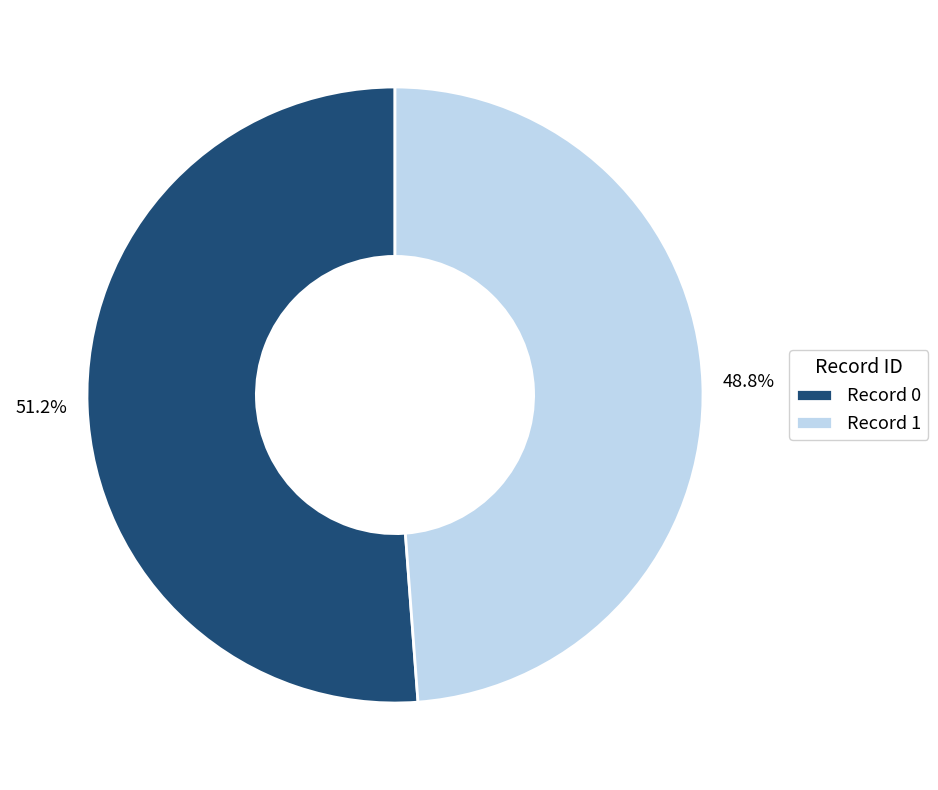

How many slices are in this pie chart?

2